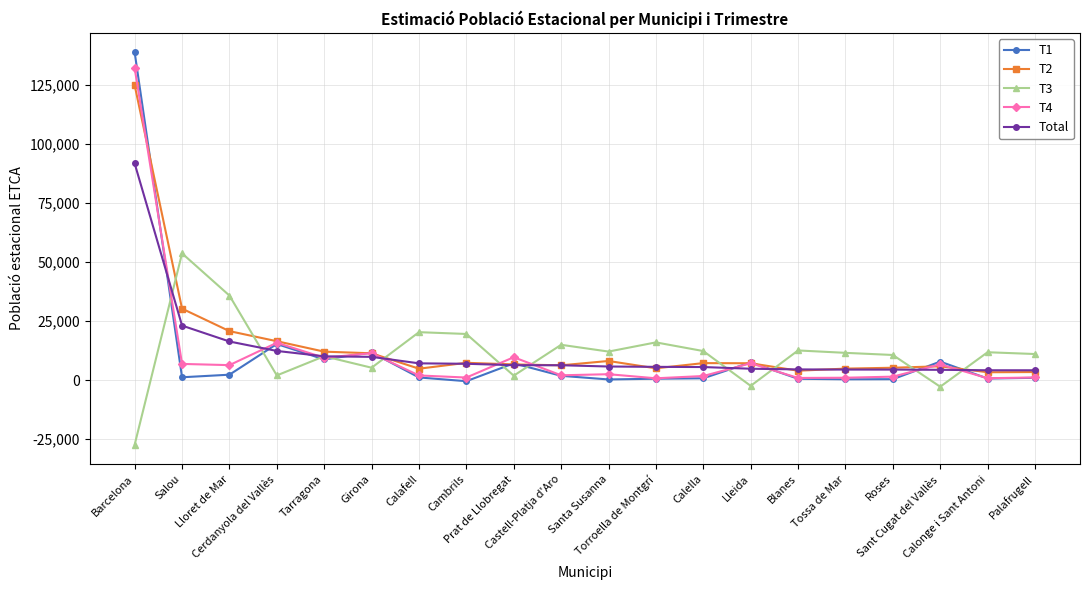

True or false: T2 has more than 2 points higher than both neighbors.

True